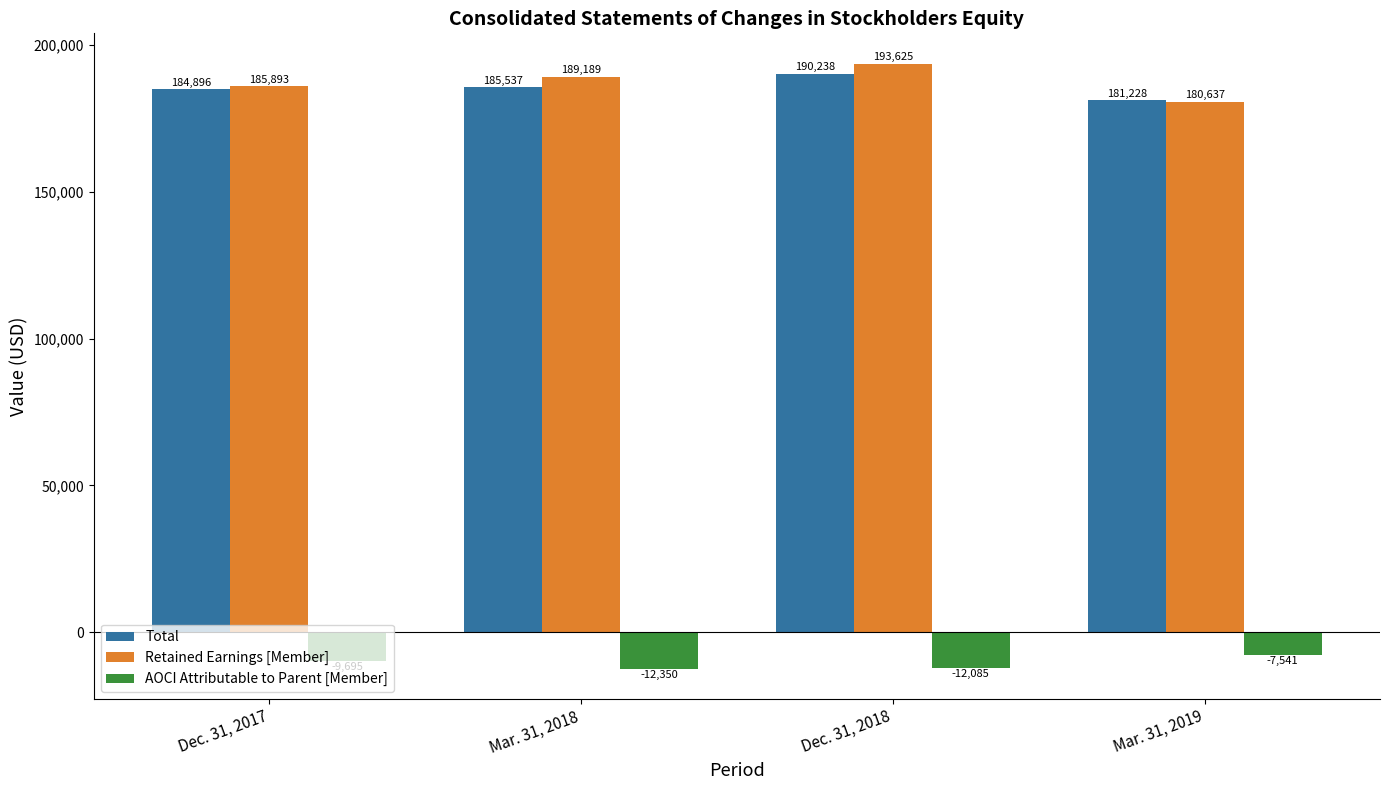

At which category does the chart reach its minimum across all series?

Mar. 31, 2018